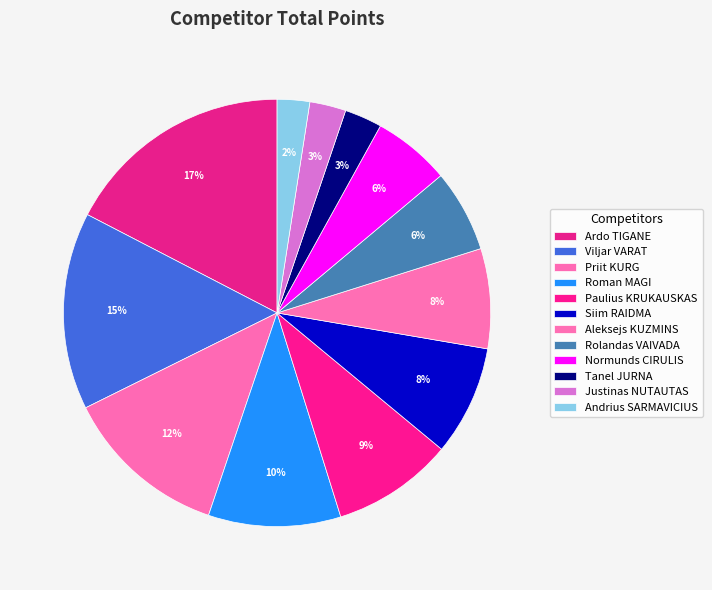

How many slices are in this pie chart?

12